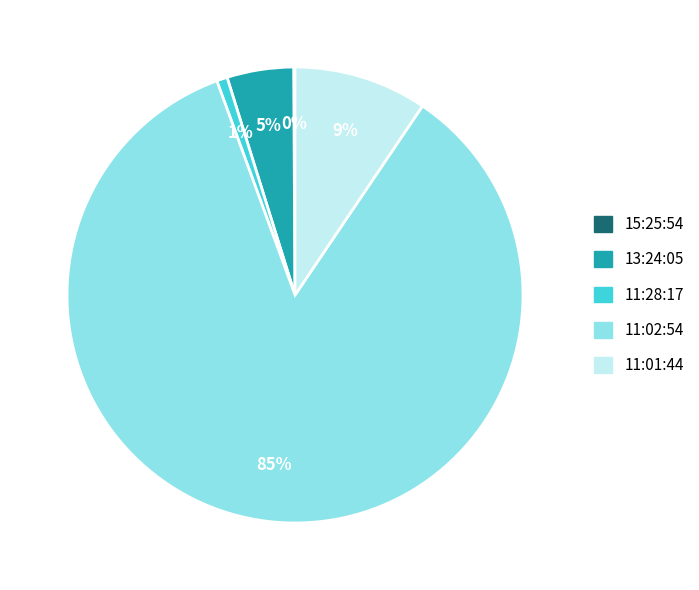

To the nearest percent, what is the difference between the 11:01:44 and 11:02:54 slice percentages?

76%